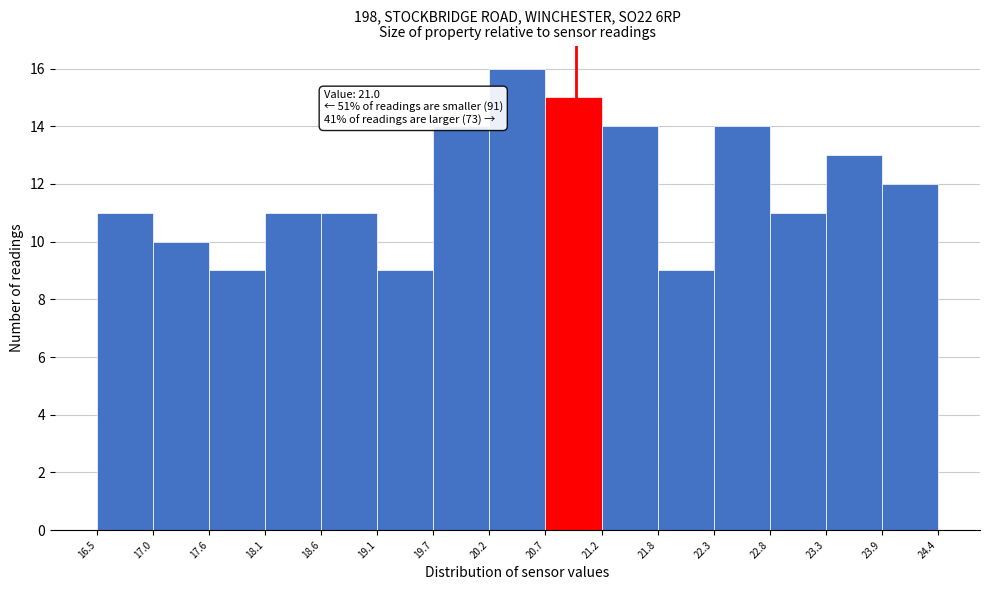

Over which range of the x-axis is the bar tallest?

20.2 to 20.7